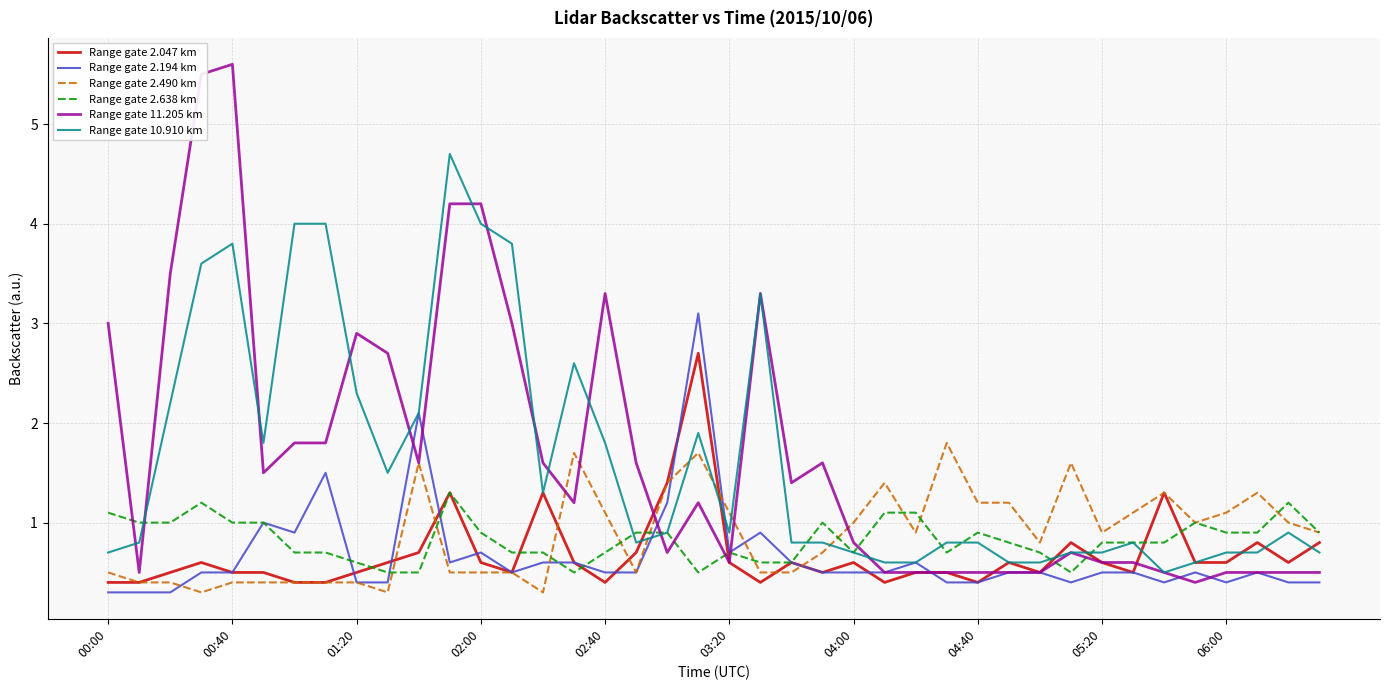

Which series has the largest range (max minus min)?

Range gate 11.205 km